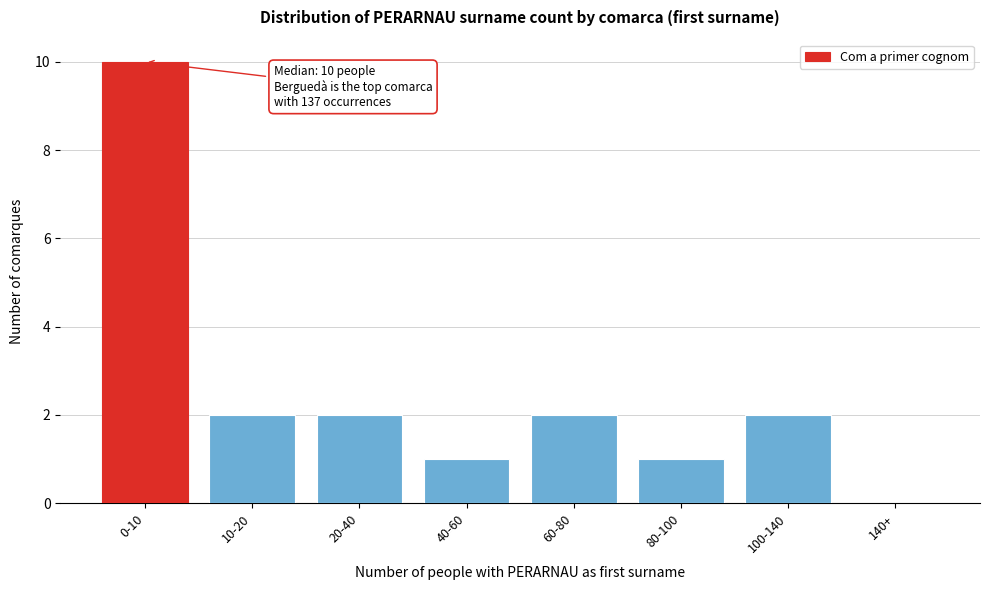

Reading left to right, what are all the values shown in this chart?

0-10=10	10-20=2	20-40=2	40-60=1	60-80=2	80-100=1	100-140=2	140+=0